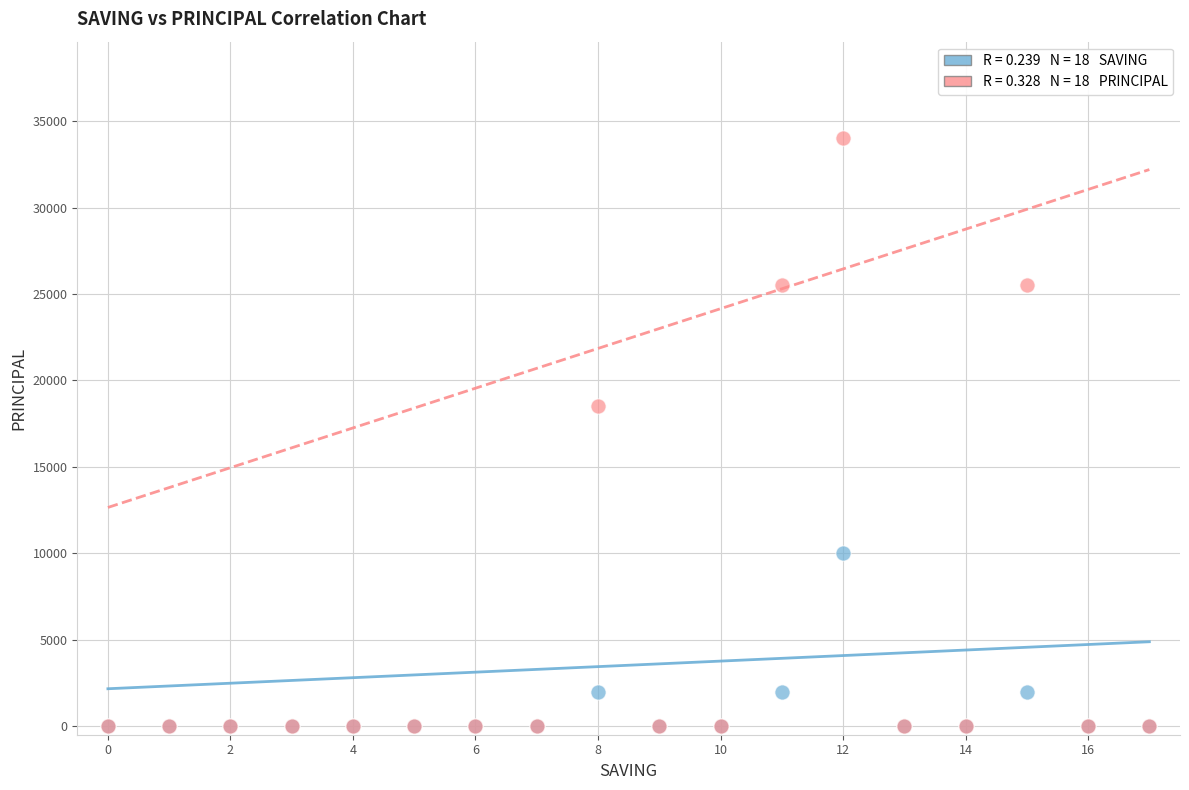

Across all series, what Y value is closest to 17000?

18500